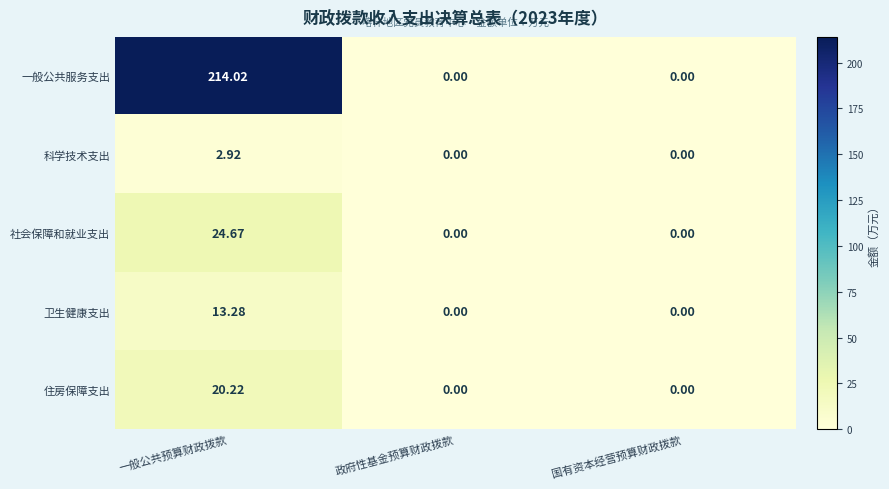

Rank the series by their maximum value, from lowest to highest.

科学技术支出, 卫生健康支出, 住房保障支出, 社会保障和就业支出, 一般公共服务支出